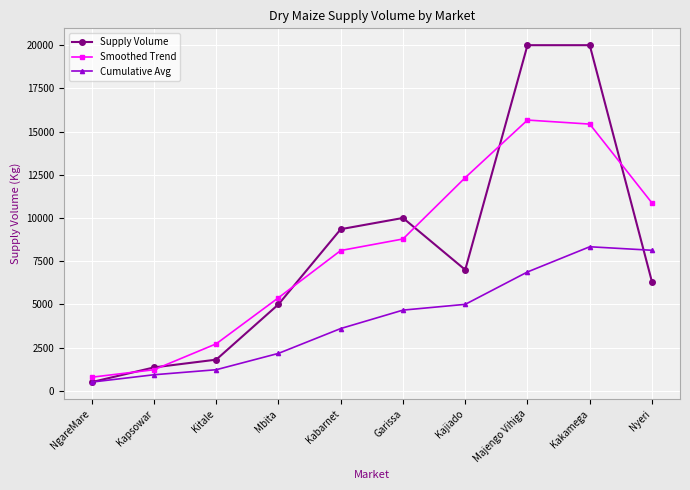

Between NgareMare and Kakamega, which series saw the biggest shift?

Supply Volume